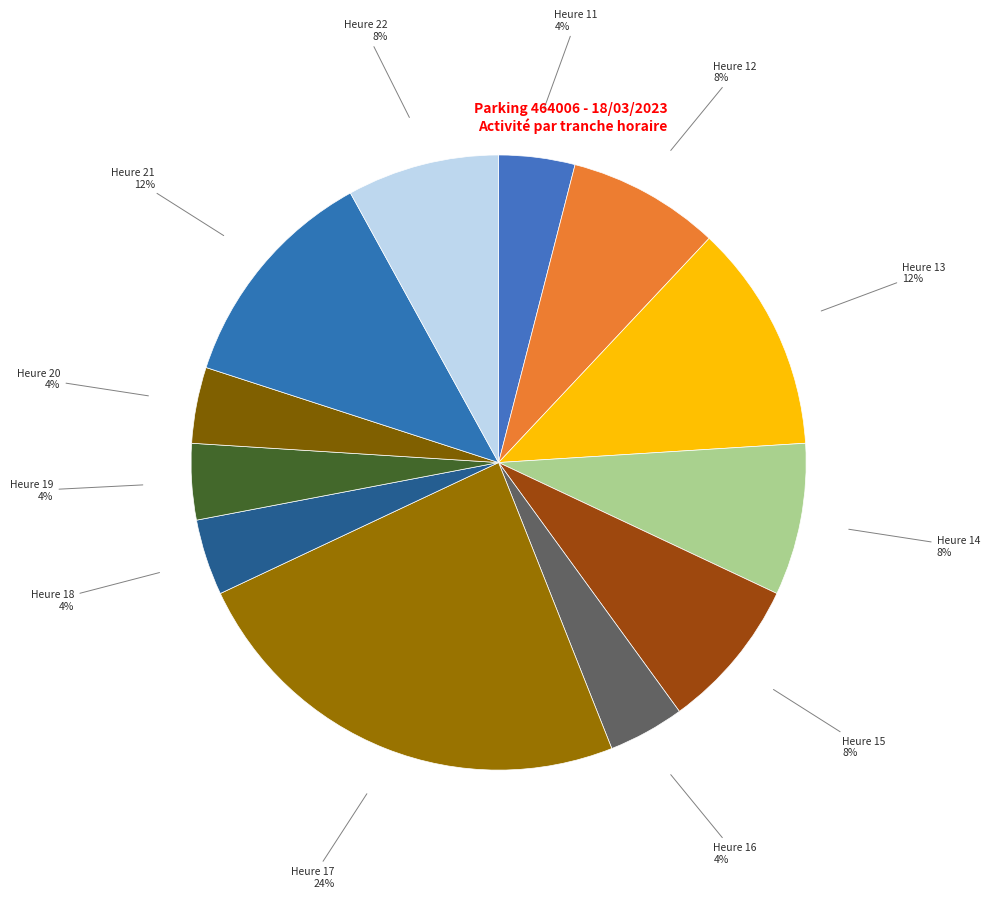

Count the number of slices in the pie.

12